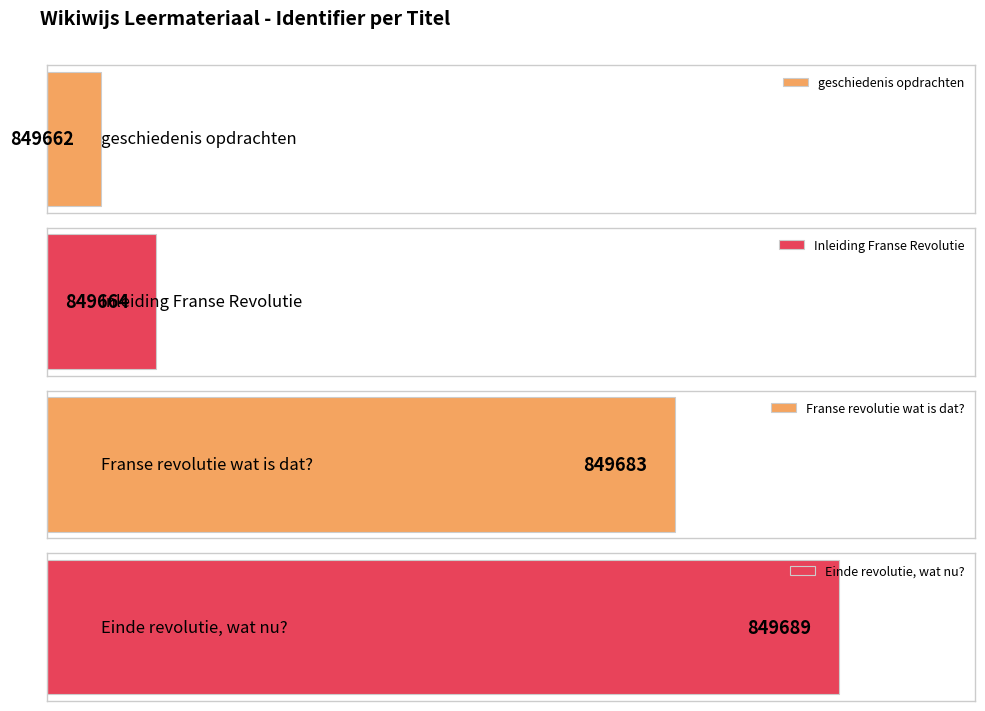

The chart shows a value of 849662 at geschiedenis opdrachten. True or false?

True